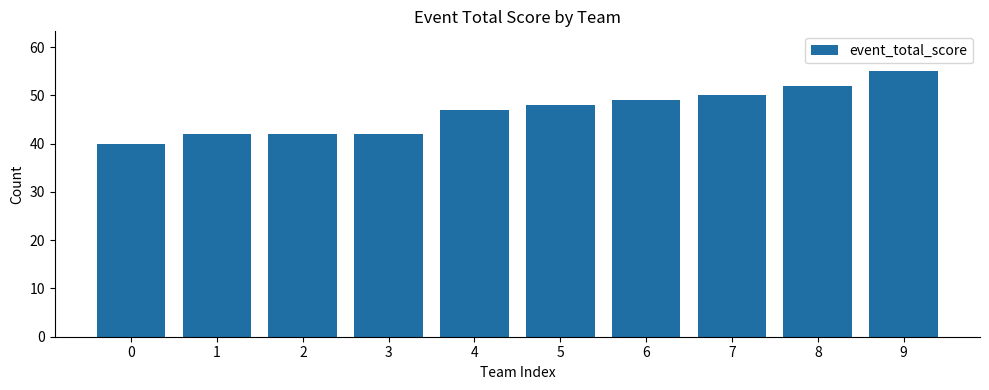

Which has a higher value, 9 or 4?

9